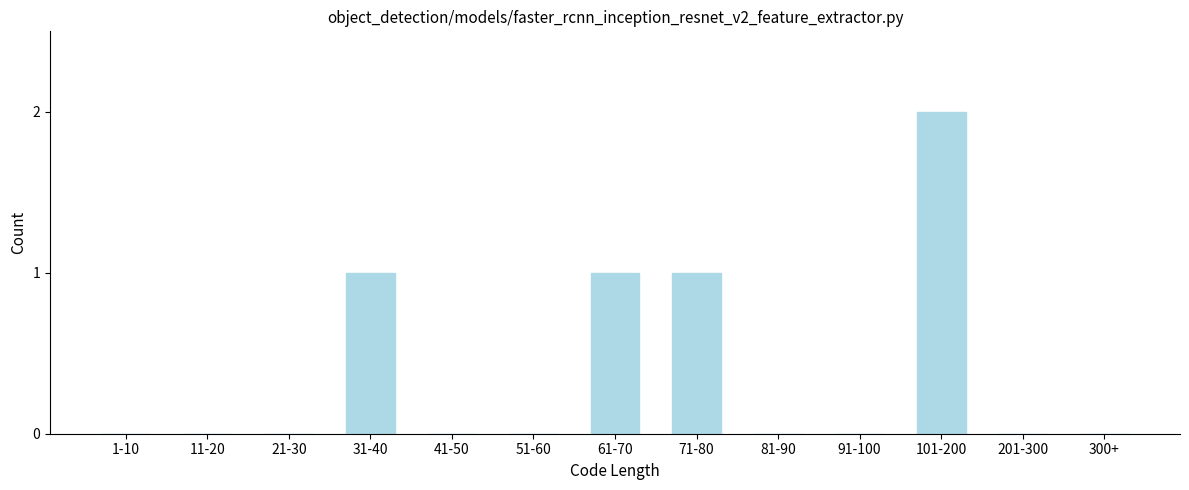

Reading left to right, list all the values displayed in this chart.

1-10=0	11-20=0	21-30=0	31-40=1	41-50=0	51-60=0	61-70=1	71-80=1	81-90=0	91-100=0	101-200=2	201-300=0	300+=0